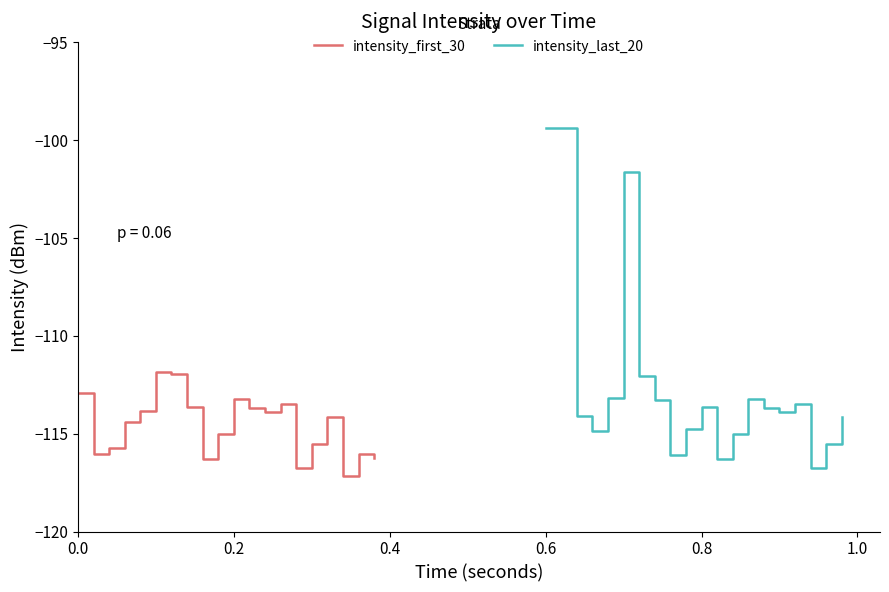

What is the highest value of the intensity_first_30 series?

-111.8